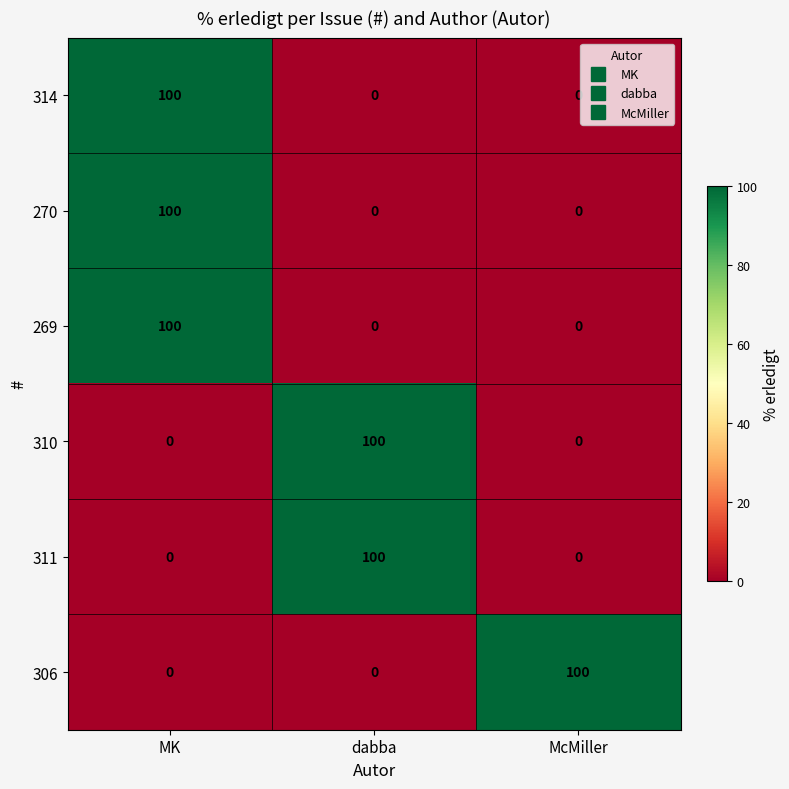

Reading right to left, extract all data points from this chart.

314: 0	0	100
270: 0	0	100
269: 0	0	100
310: 0	100	0
311: 0	100	0
306: 100	0	0